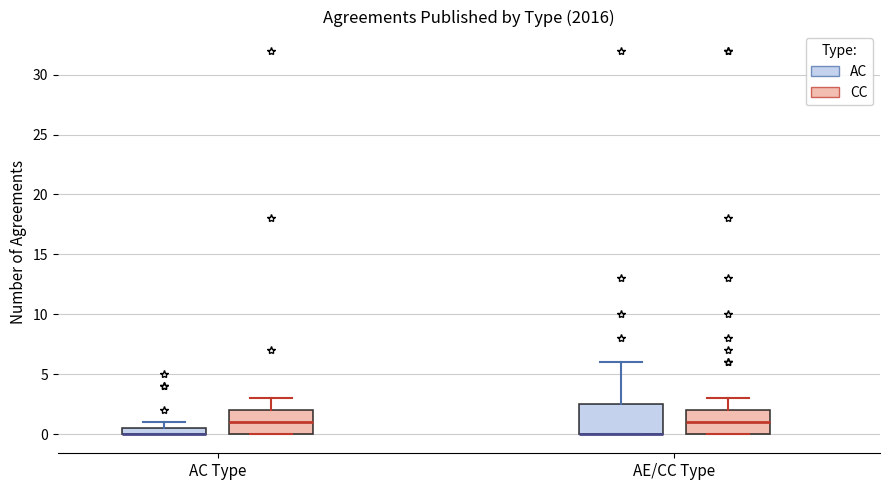

Which box is the tallest, from its lower edge to its upper edge?

AE/CC Type (AC)